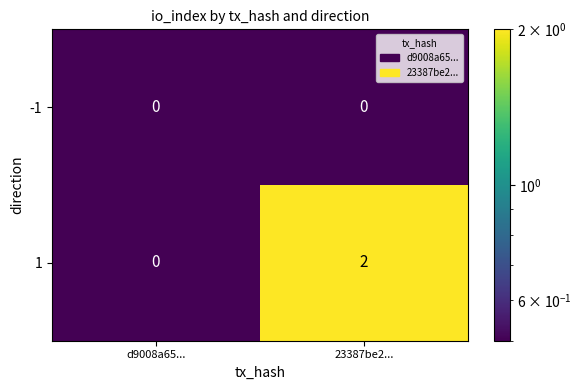

Which series has the widest spread of values?

1